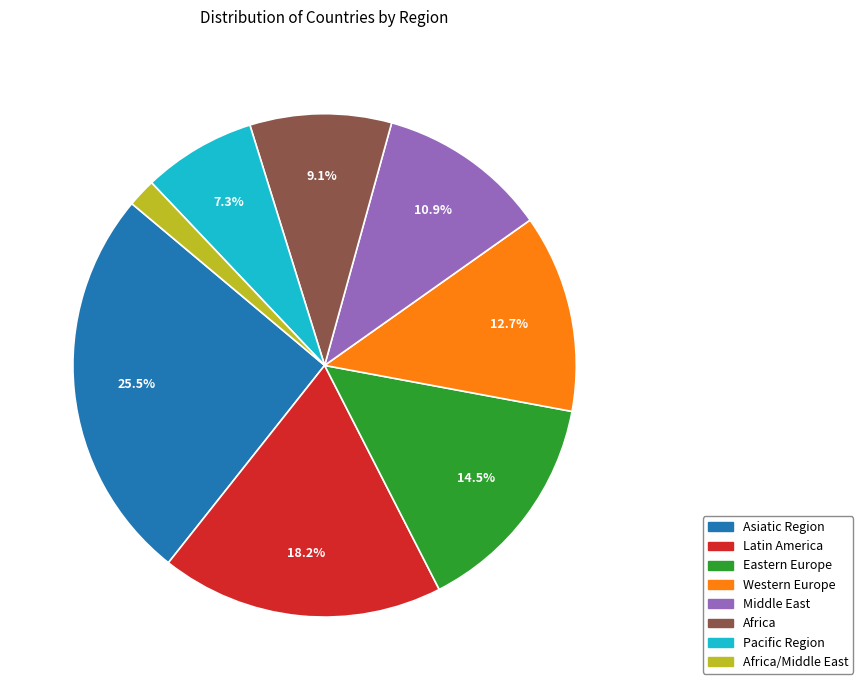

How many slices are in this pie chart?

8